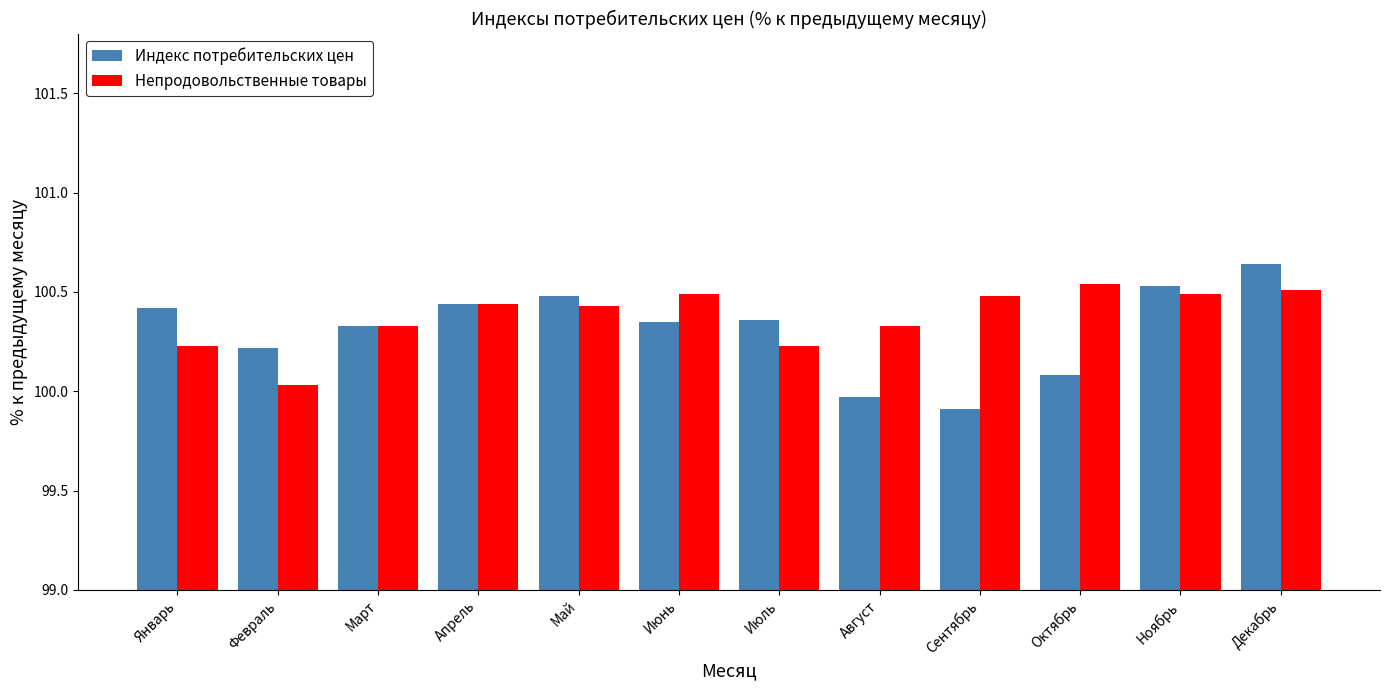

At which category does the chart reach its peak across all series?

Декабрь